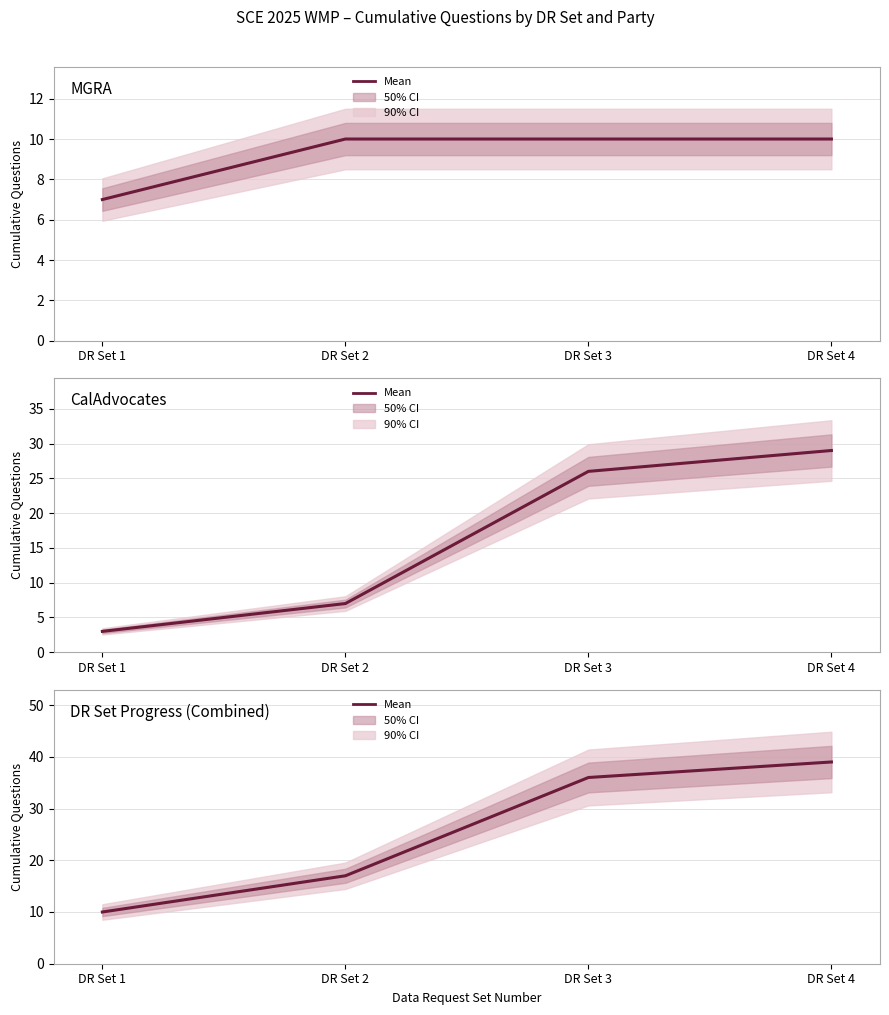

What is the smallest value displayed?

3